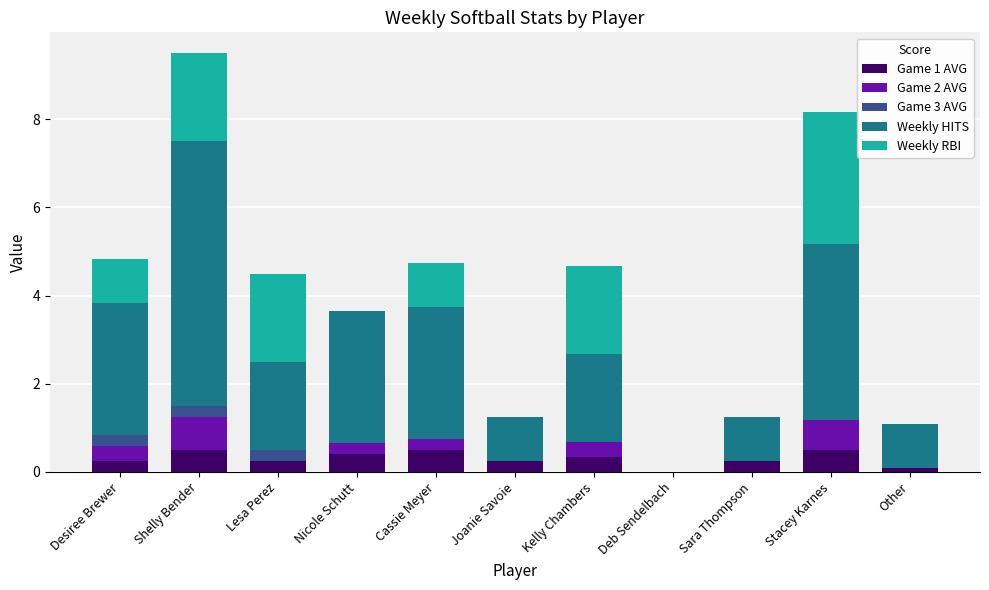

Is it true that Game 1 AVG equals 0.0 at Deb Sendelbach?

True